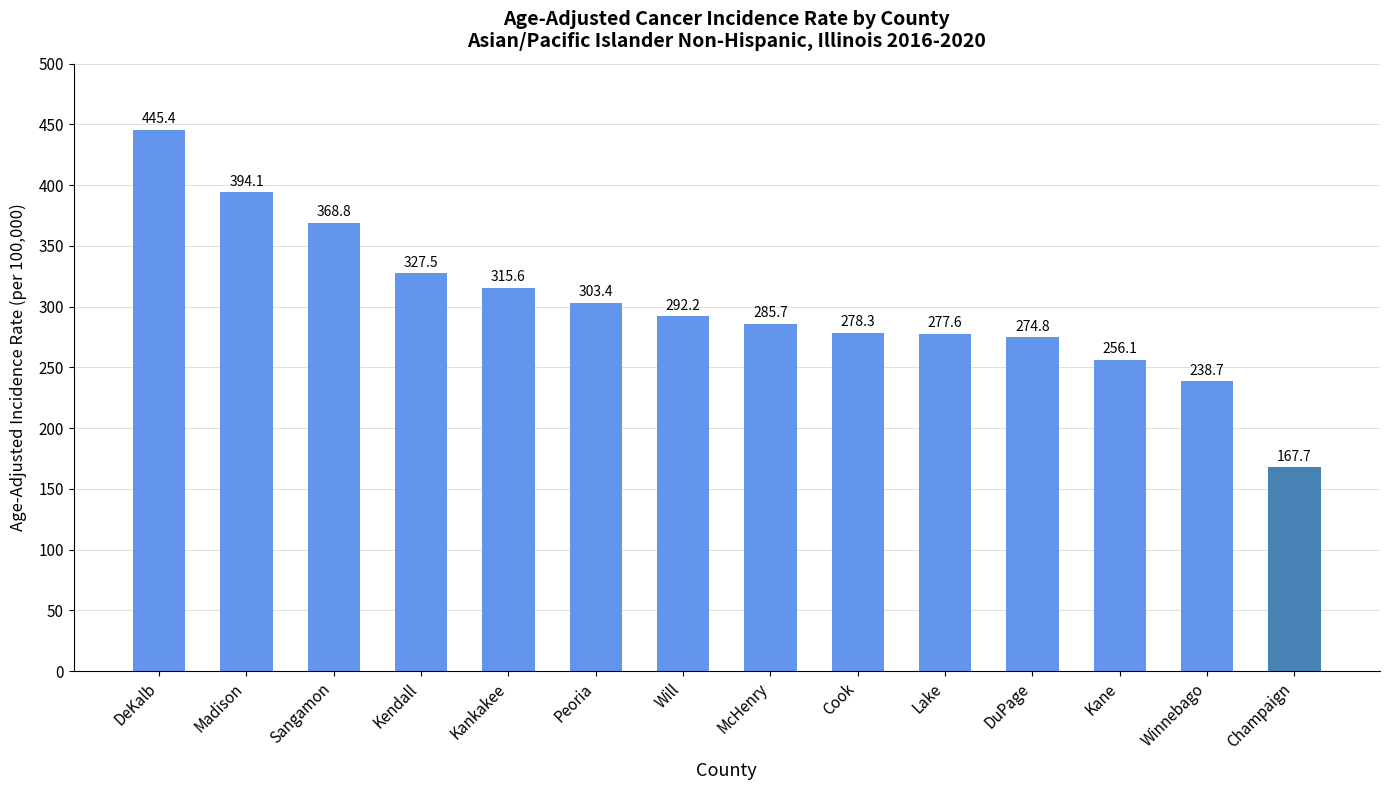

List the labels in order of value, smallest first.

Champaign, Winnebago, Kane, DuPage, Lake, Cook, McHenry, Will, Peoria, Kankakee, Kendall, Sangamon, Madison, DeKalb